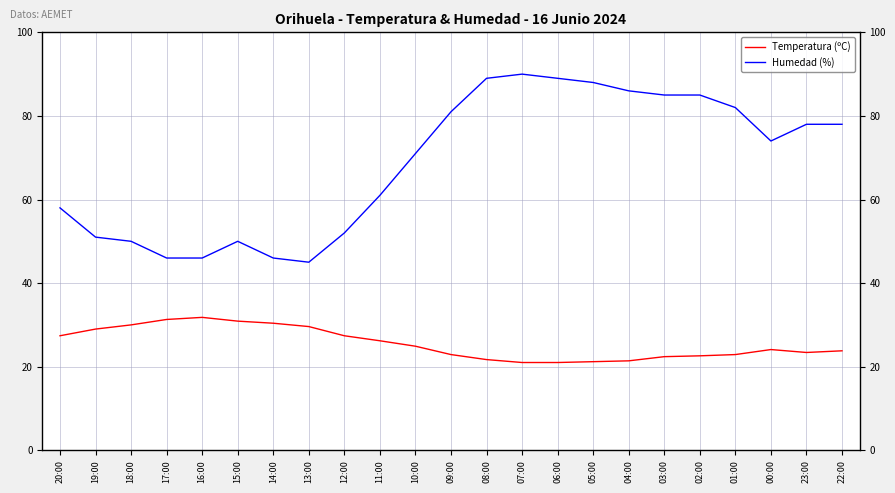

True or false: Temperatura (ºC) has a value of 21.4 at 04:00.

True